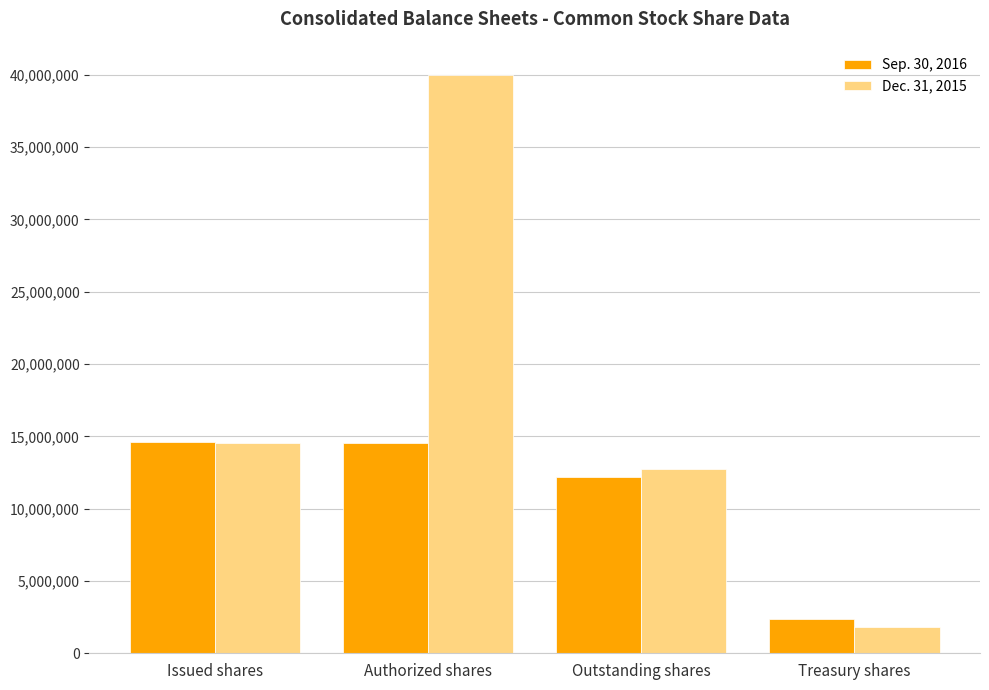

What are all the series names shown in the legend?

Sep. 30, 2016, Dec. 31, 2015